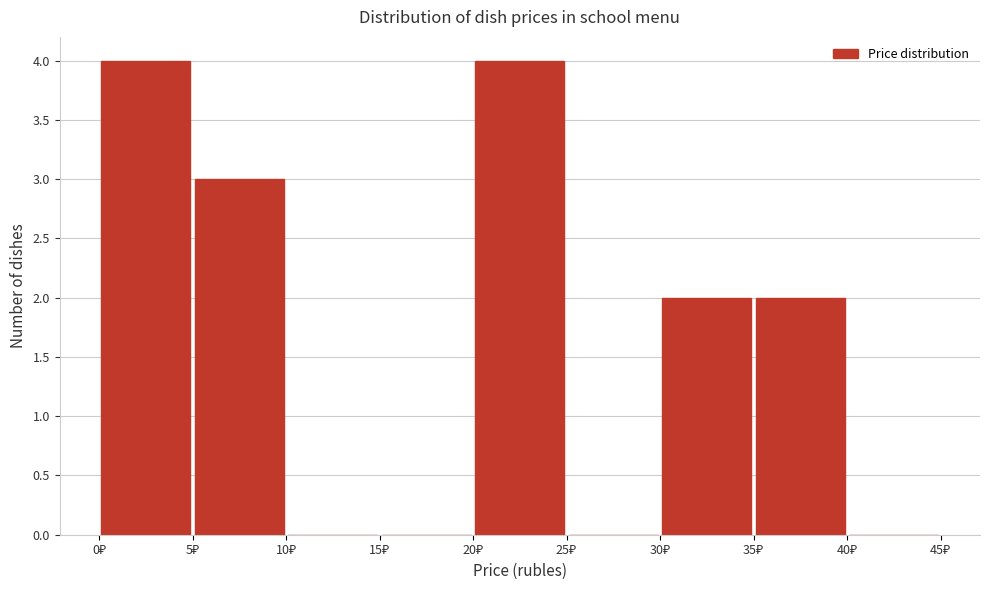

Reading left to right, transcribe this chart: for each bar, give the range it covers on the x-axis and its height. The values are not printed on the chart, so give them approximately, as read against the axis.

0 to 5: 4
5 to 10: 3
10 to 15: 0
15 to 20: 0
20 to 25: 4
25 to 30: 0
30 to 35: 2
35 to 40: 2
40 to 45: 0